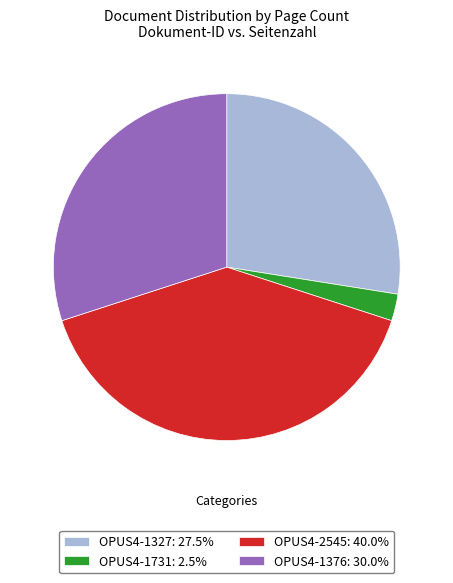

Rank the categories by value from lowest to highest.

OPUS4-1731, OPUS4-1327, OPUS4-1376, OPUS4-2545